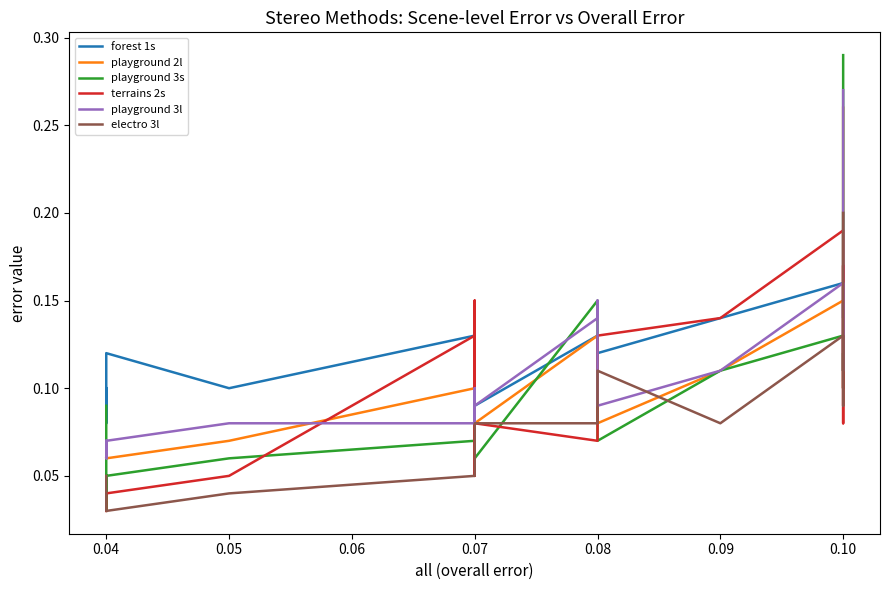

Is this an area chart (filled region under the line)?

No